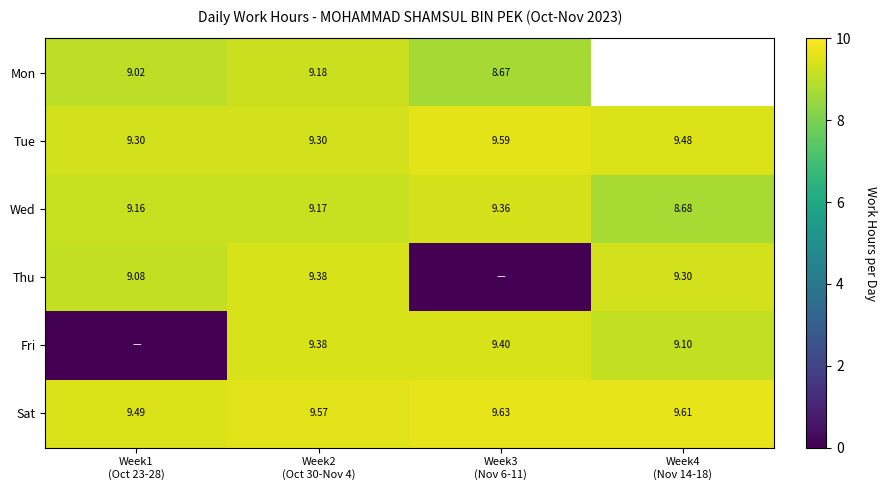

Where is Fri nearest to the value 4?

Week1 (Oct 23-28)